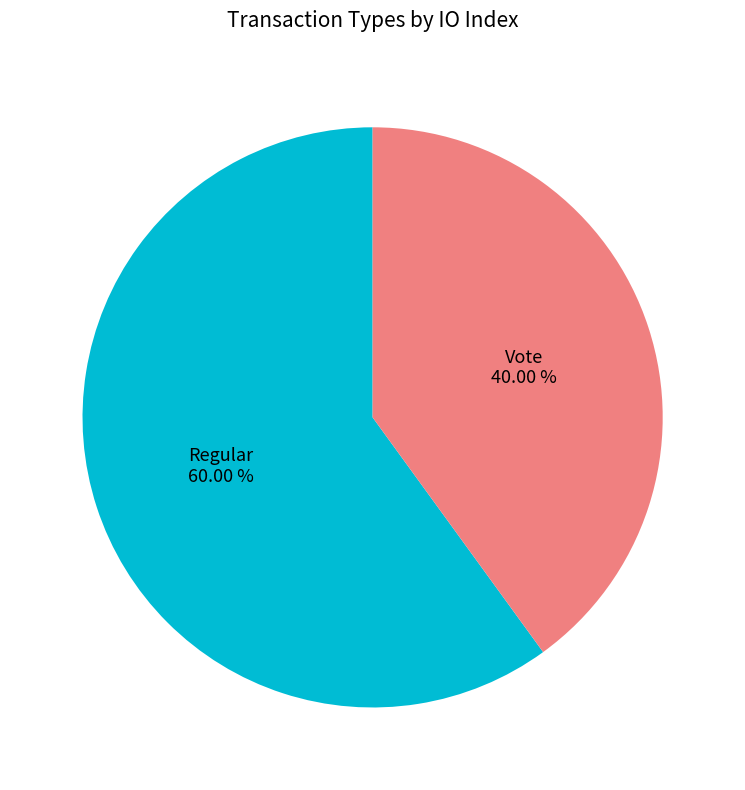

What percentage is the Vote slice, to the nearest percent?

40%